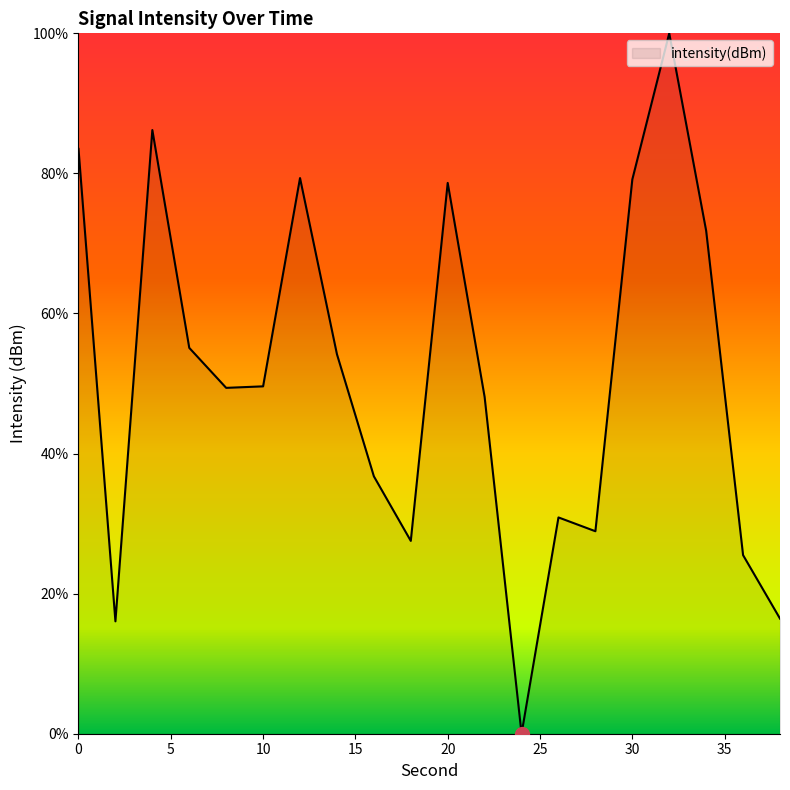

What is the difference between the maximum and minimum values?

100.0